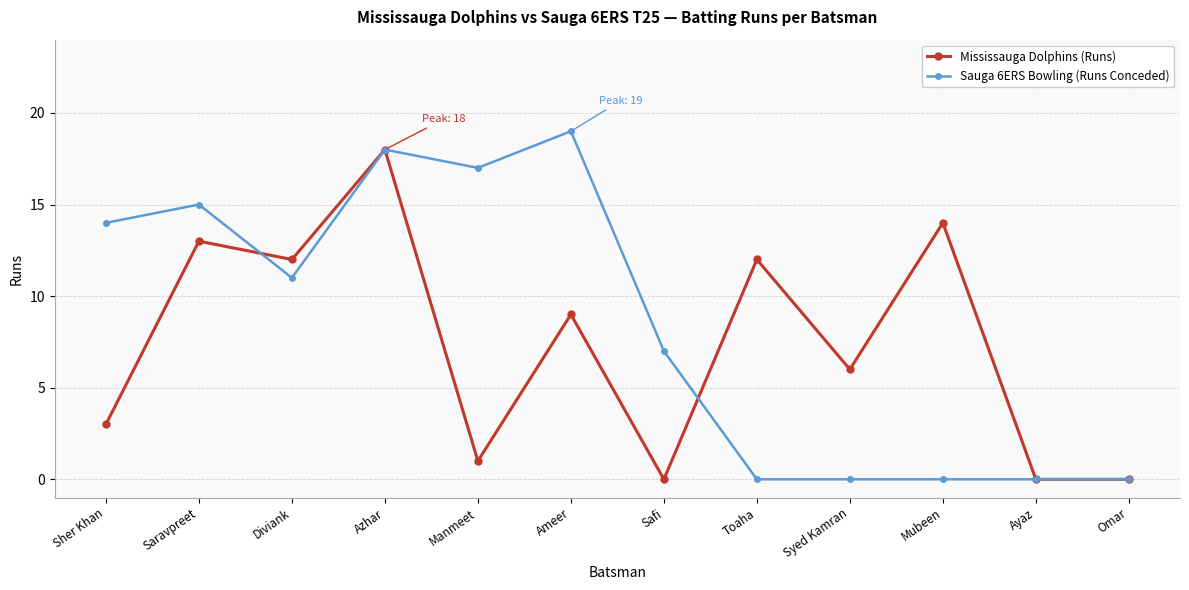

What is the highest value of the Mississauga Dolphins (Runs) series?

18